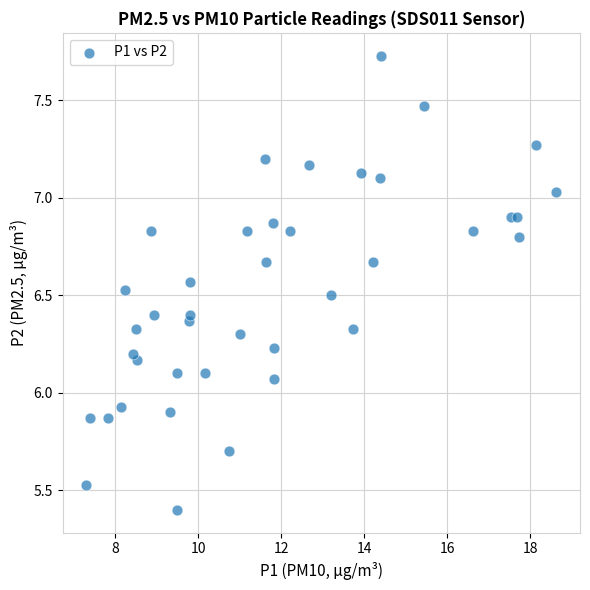

What is the range of X values (max minus min)?

11.3